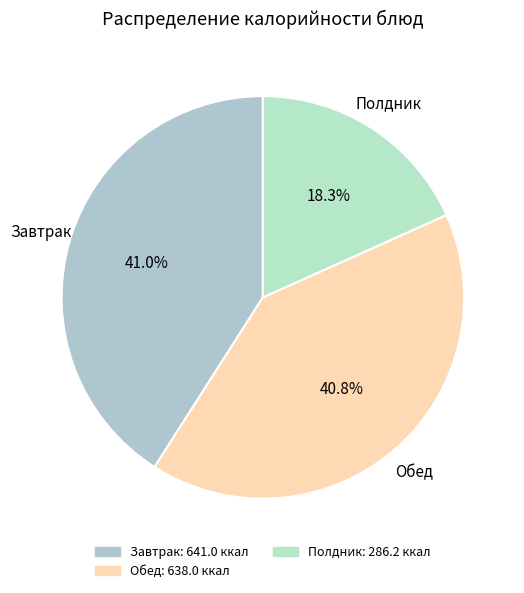

Does any single category account for the majority?

No